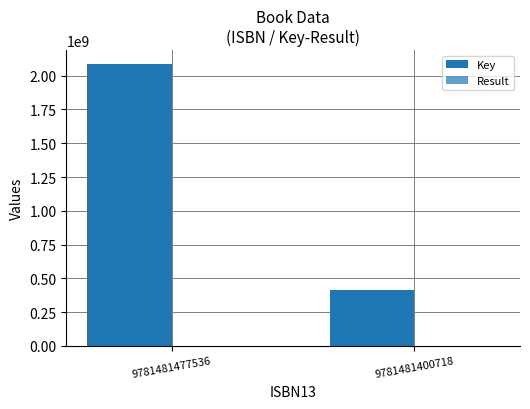

List the series in order of their peak value, highest first.

Key, Result